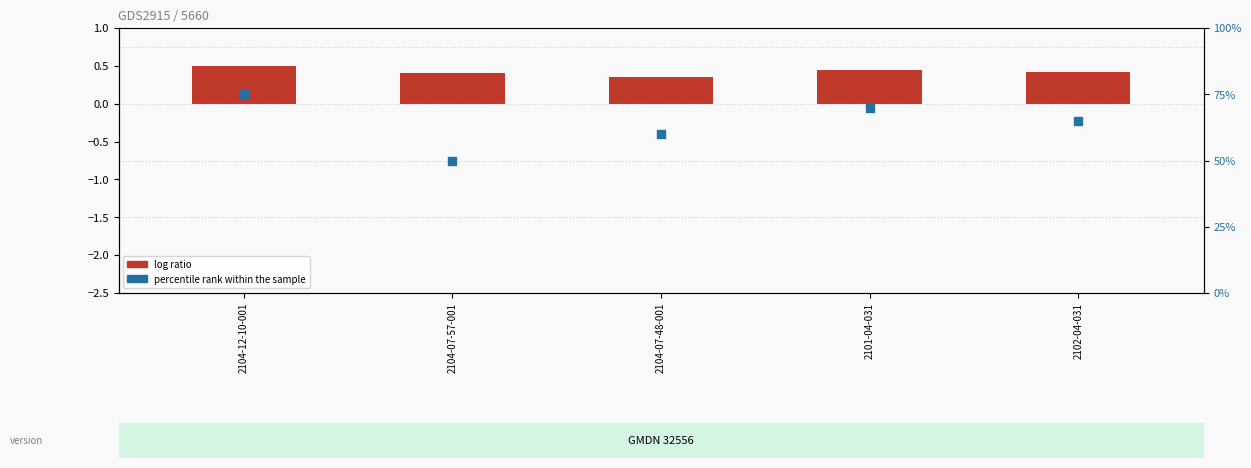

What is the total value across all series at 2104-07-57-001?

50.4